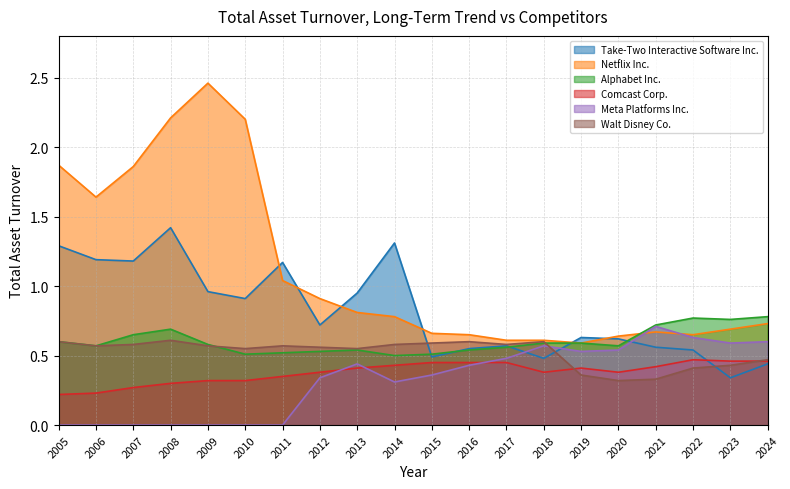

What is the minimum value for Take-Two Interactive Software Inc.?

0.3